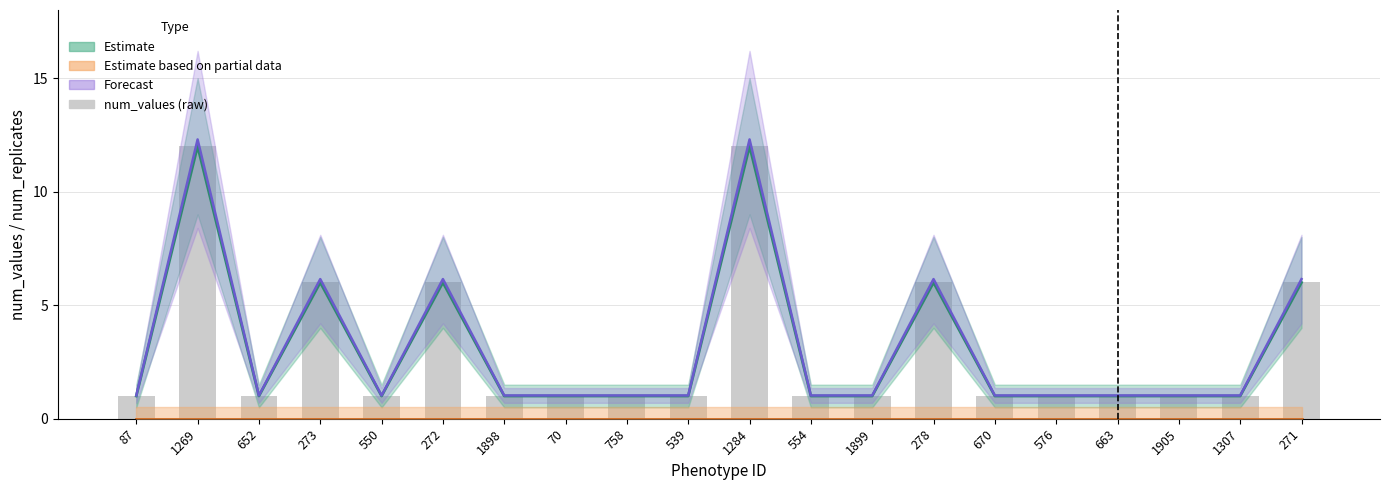

List the labels in order of value, smallest first.

87, 652, 550, 1898, 70, 758, 539, 554, 1899, 670, 576, 663, 1905, 1307, 273, 272, 278, 271, 1269, 1284